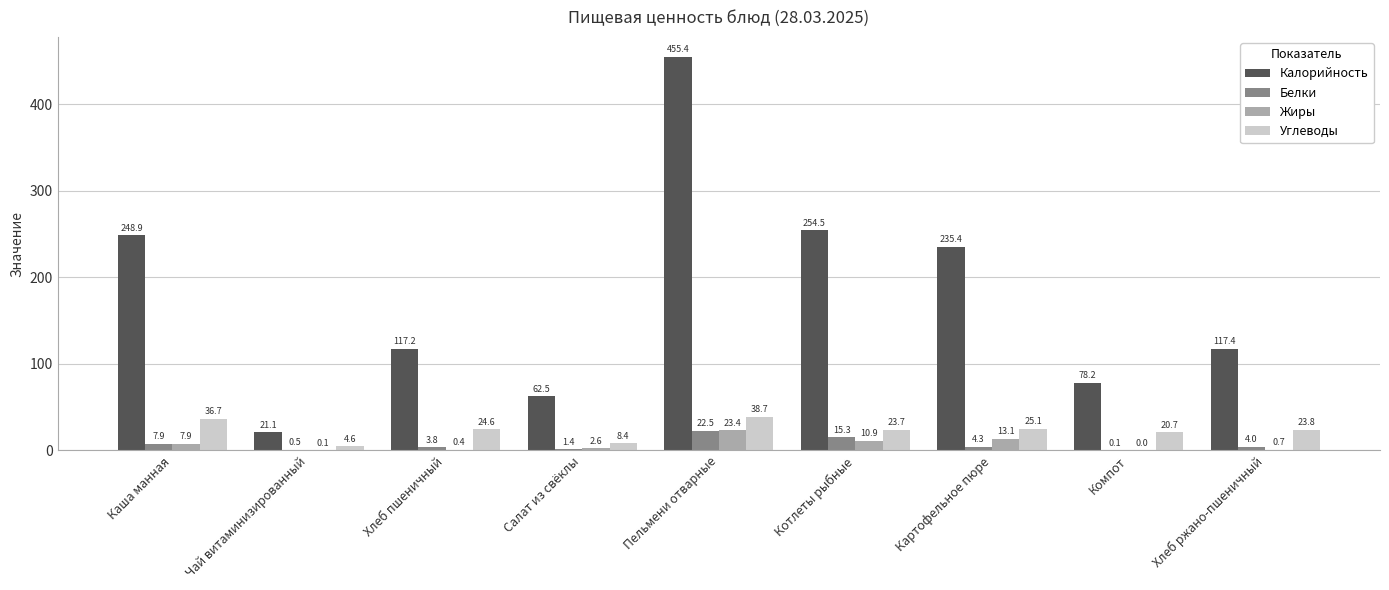

Read the Углеводы value at Хлеб пшеничный.

24.6